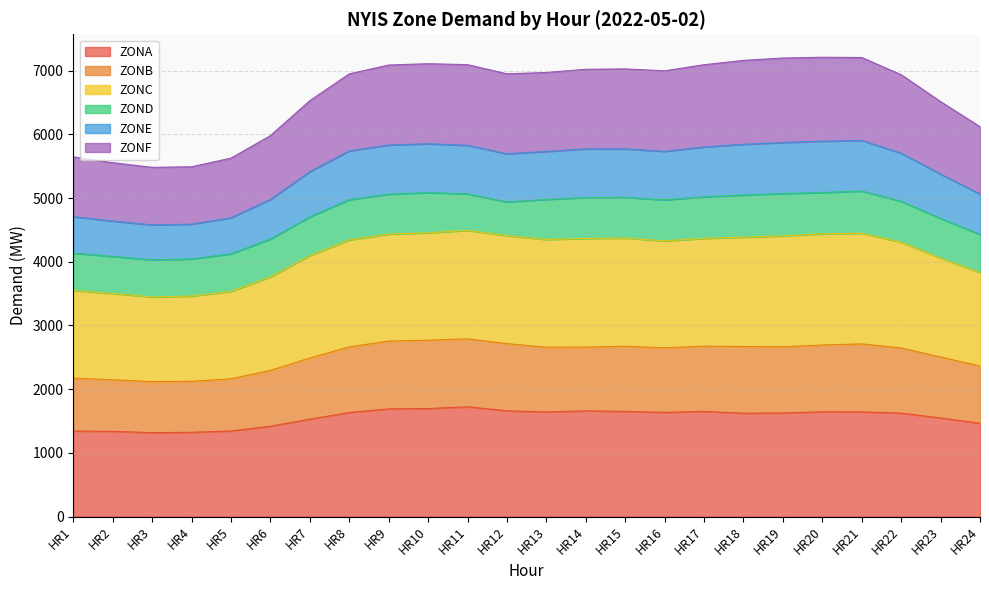

True or false: ZONB and ZONC cross at least once.

False